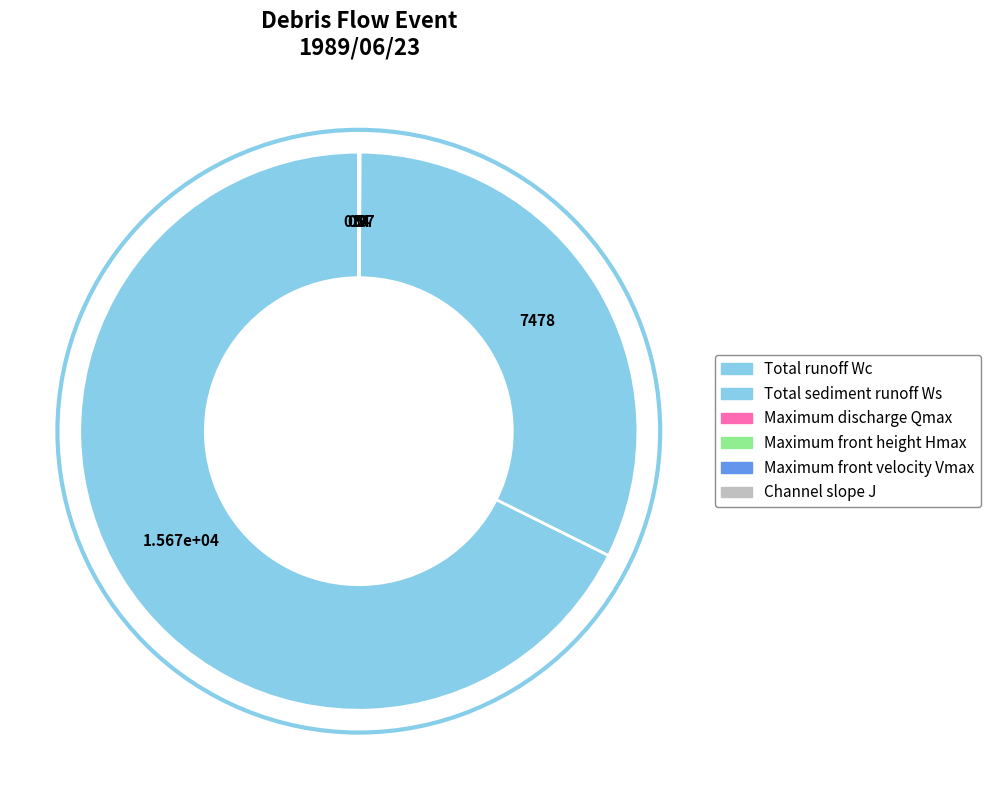

How many segments does this pie chart have?

6